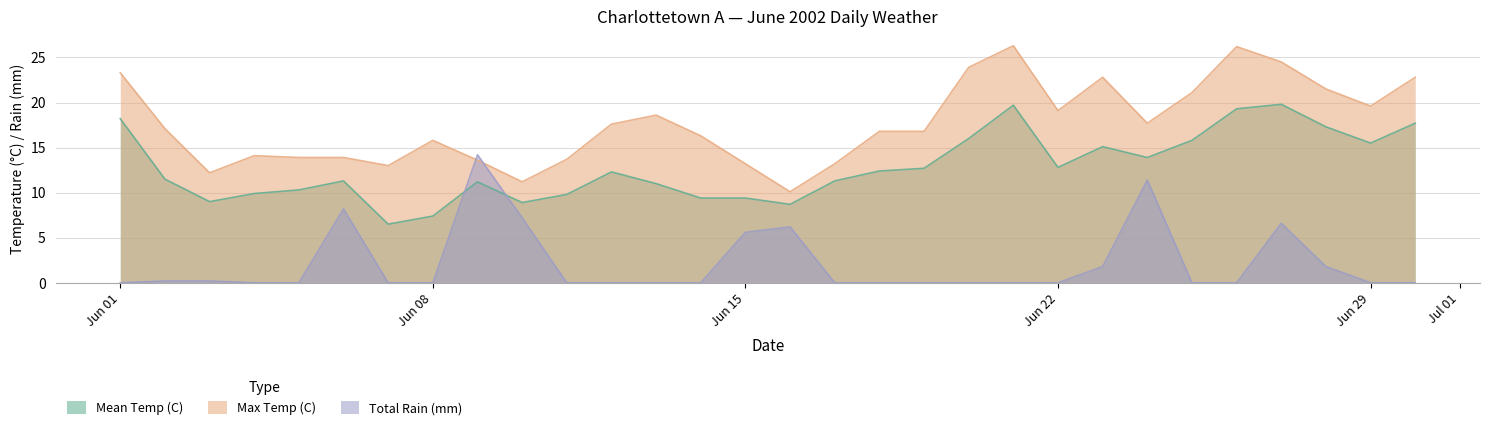

True or false: Max Temp (C) and Mean Temp (C) cross at least once.

False